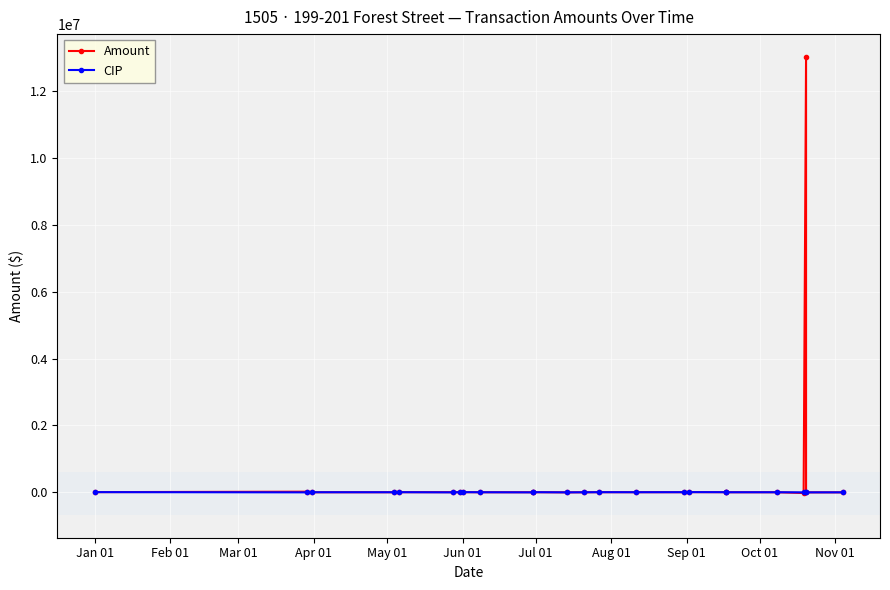

True or false: CIP has a value of 3744.0 at 22.

False